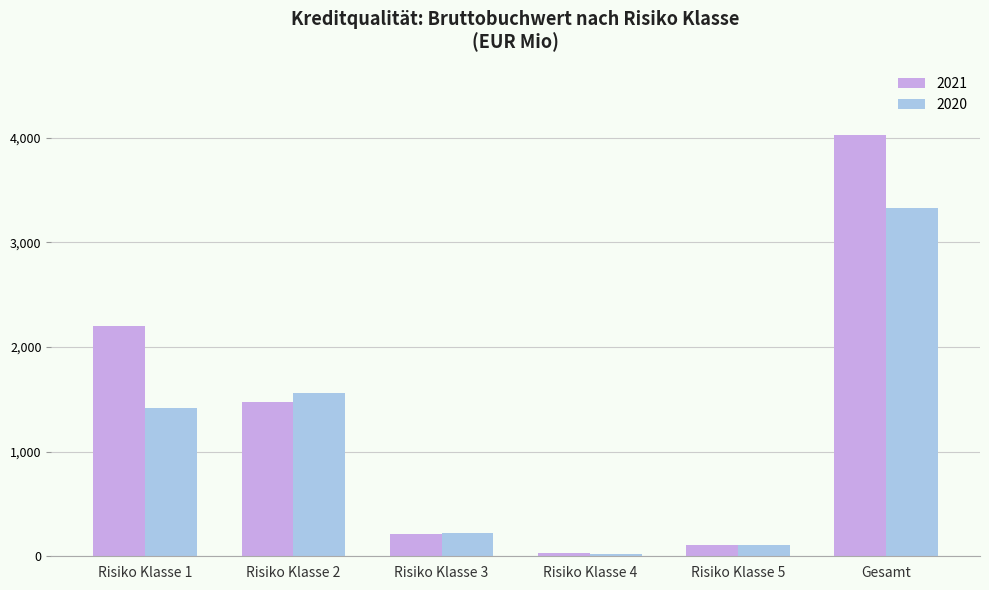

What is the sum of all 2021 values?

8064